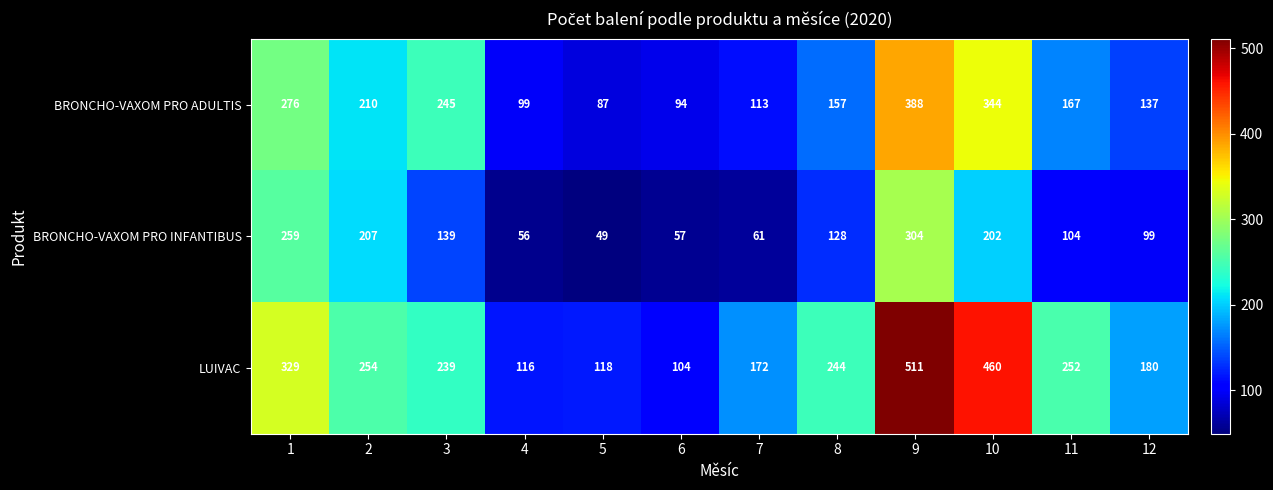

At which label is BRONCHO-VAXOM PRO ADULTIS closest to 237?

3